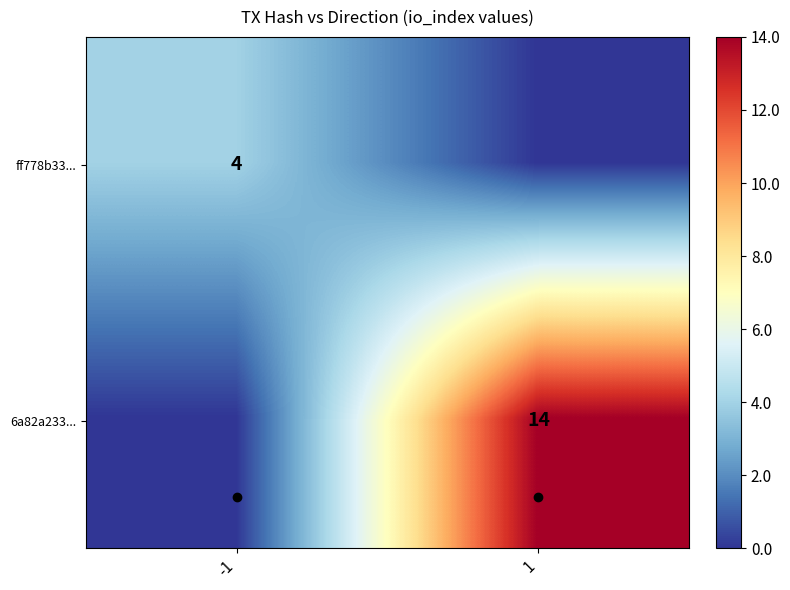

The value of 6a82a233... at 1 is 14. True or false?

True